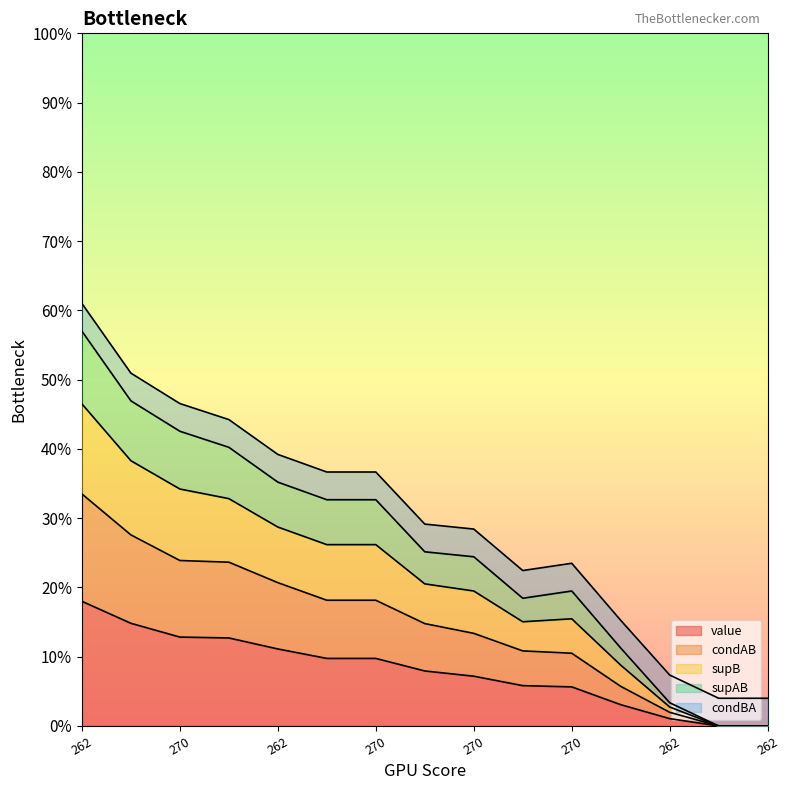

Reading left to right, extract all data points from this chart.

value: 0.2	0.1	0.1	0.1	0.1	0.1	0.1	0.1	0.1	0.1	0.1	0.0	0.0	0.0	0.0
condAB: 0.3	0.3	0.2	0.2	0.2	0.2	0.2	0.1	0.1	0.1	0.1	0.1	0.0	0.0	0.0
supB: 0.6	0.5	0.4	0.4	0.4	0.3	0.3	0.3	0.2	0.2	0.2	0.1	0.0	0.0	0.0
supAB: 0.6	0.5	0.5	0.4	0.4	0.4	0.4	0.3	0.3	0.2	0.2	0.2	0.1	0.0	0.0